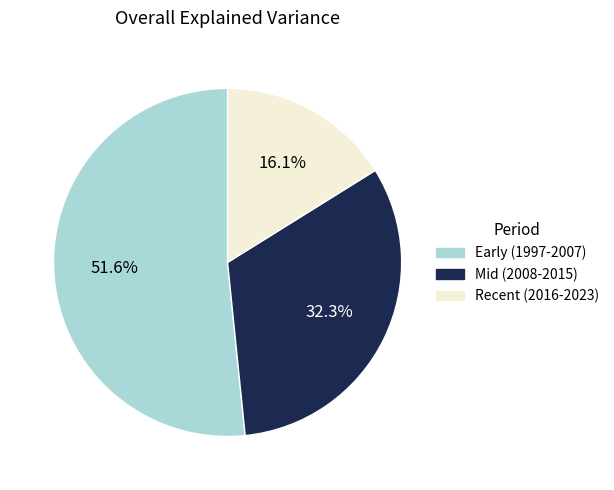

Is there a majority slice in this chart?

Yes